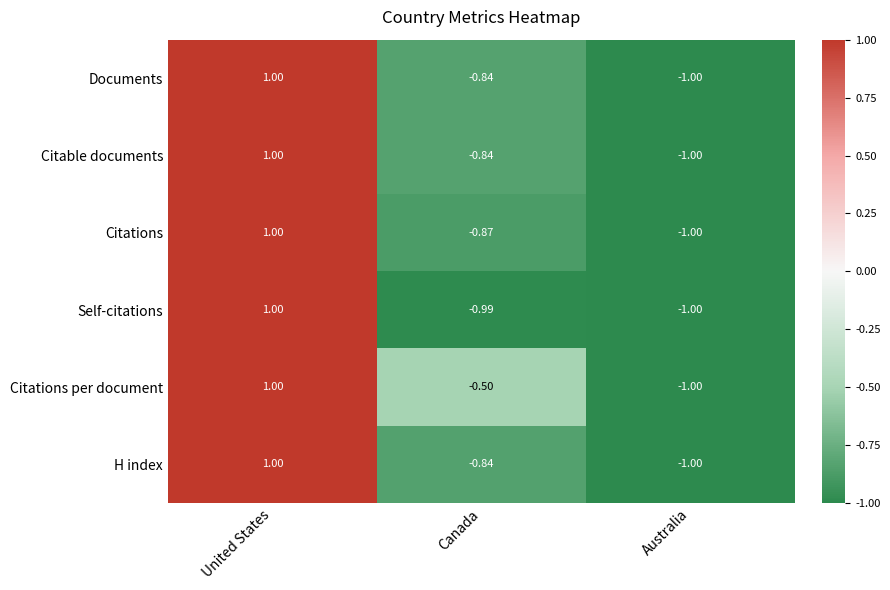

List the labels in order of Citations value, largest first.

United States, Canada, Australia